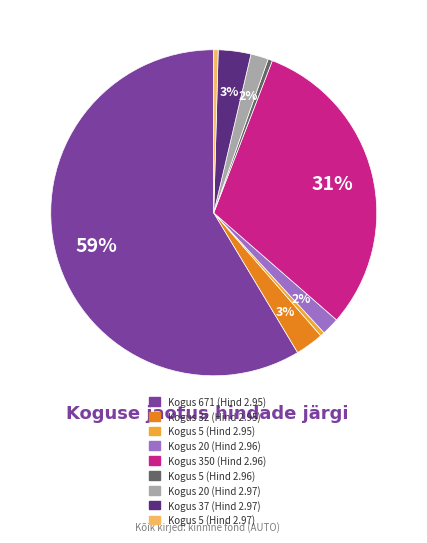

Approximately how many times larger is the value at Kogus 20 (Hind 2.97) compared to Kogus 5 (Hind 2.95)?

4.0